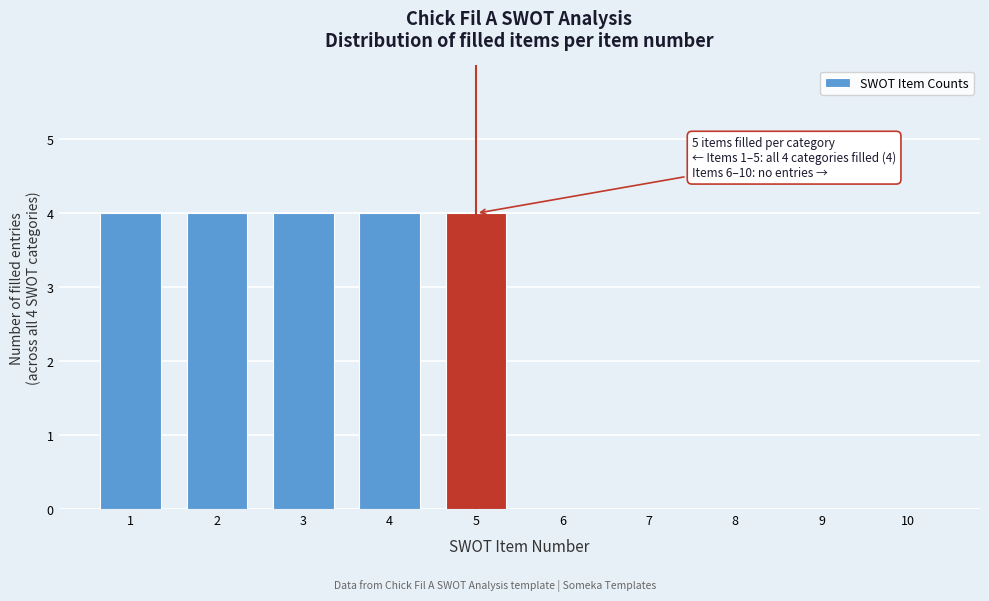

Reading left to right, transcribe all the data shown in this chart.

1=4	2=4	3=4	4=4	5=4	6=0	7=0	8=0	9=0	10=0